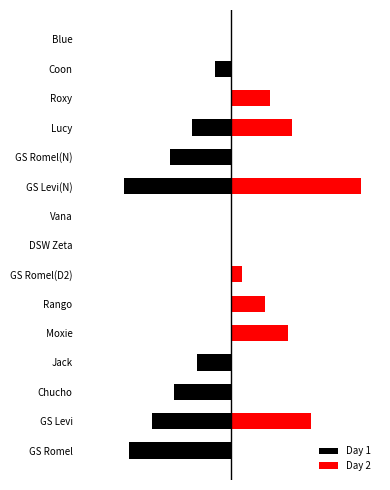

True or false: Day 1 has a value of -156 at GS Romel(N).

False